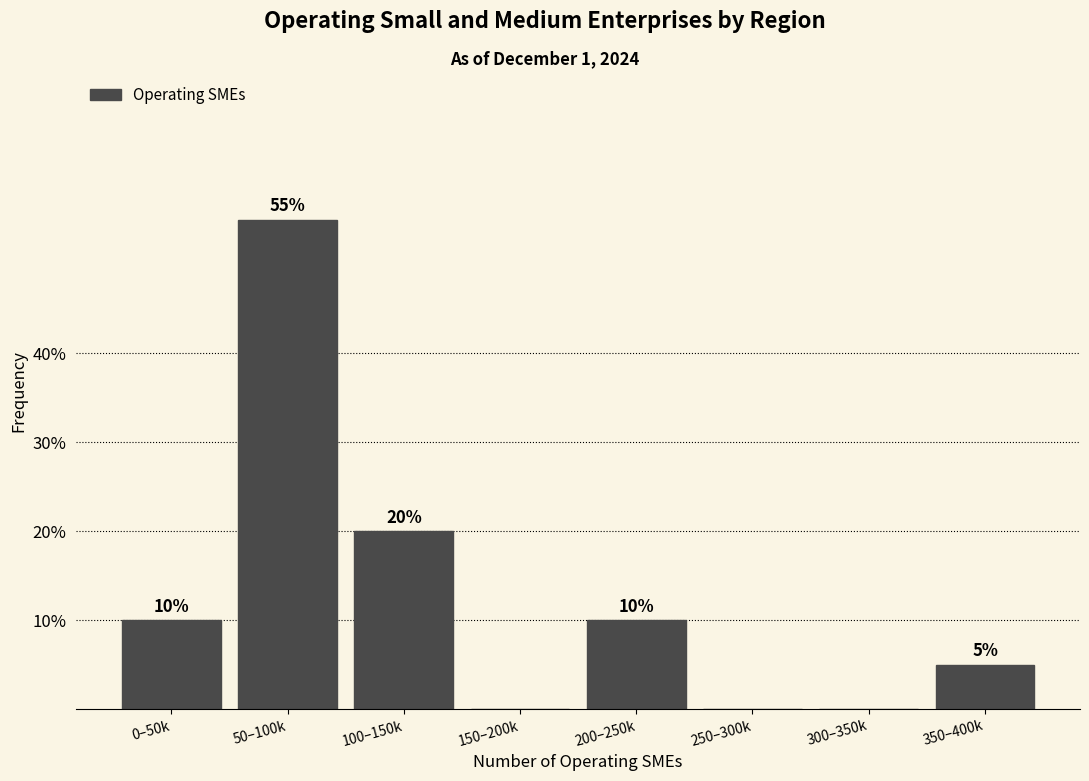

Reading left to right, extract all data points from this chart.

0–50k=10.0	50–100k=55.0	100–150k=20.0	150–200k=0.0	200–250k=10.0	250–300k=0.0	300–350k=0.0	350–400k=5.0